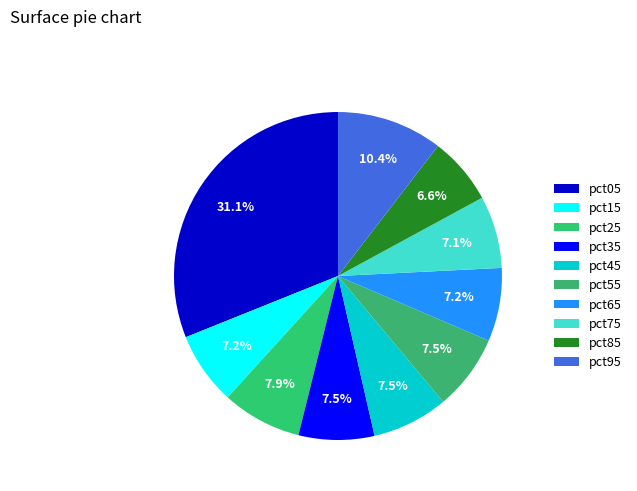

Which has a higher value, pct15 or pct35?

pct35